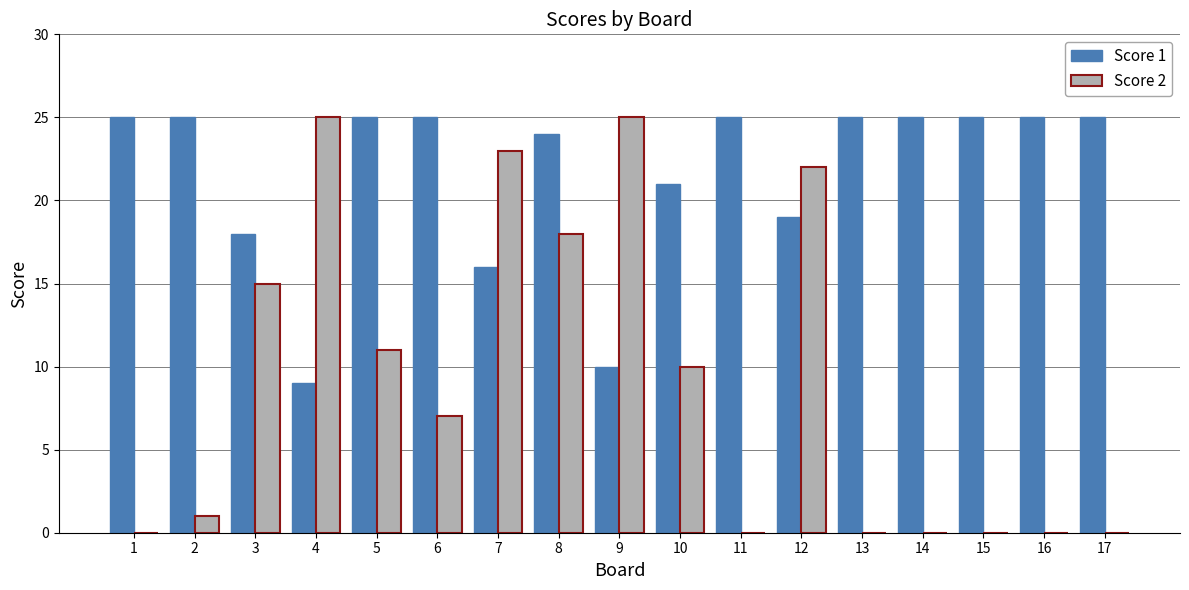

What is the highest value of the Score 2 series?

25